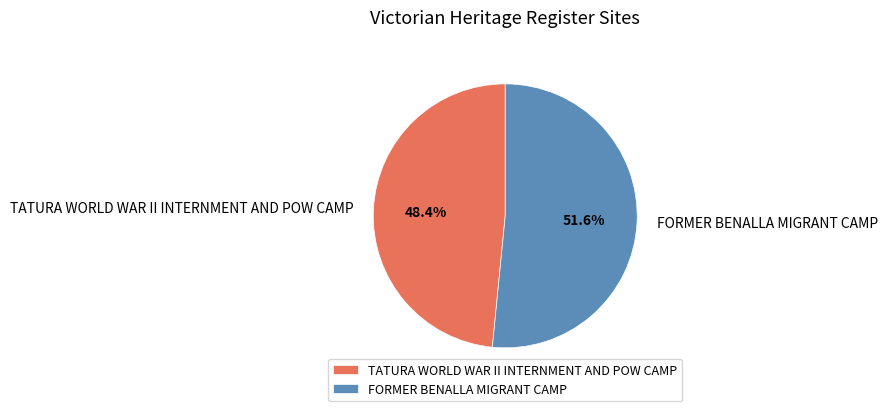

Rank the categories by value from lowest to highest.

TATURA WORLD WAR II INTERNMENT AND POW CAMP, FORMER BENALLA MIGRANT CAMP